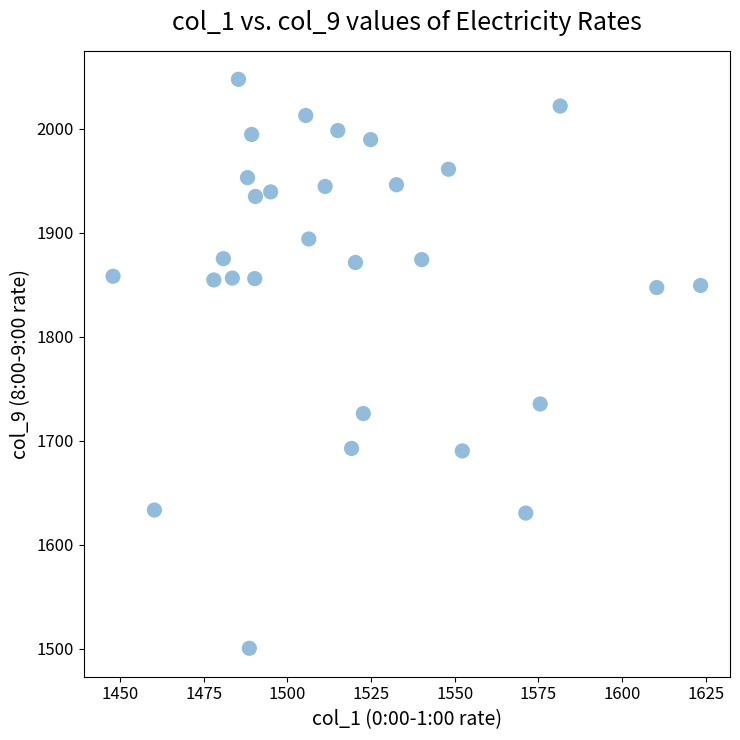

What Y value in the scatter plot is closest to 1774?

1735.5